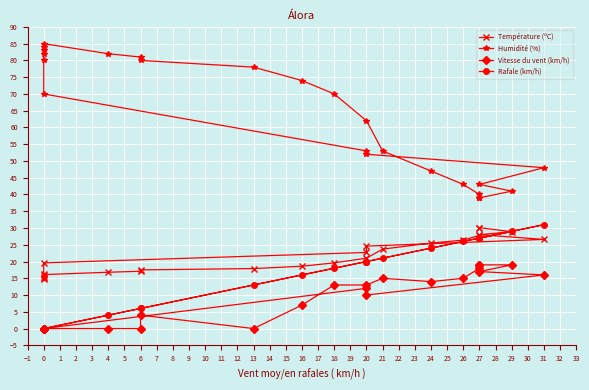

What is the difference between the Rafale (km/h) values at 26 and 4?

22.0